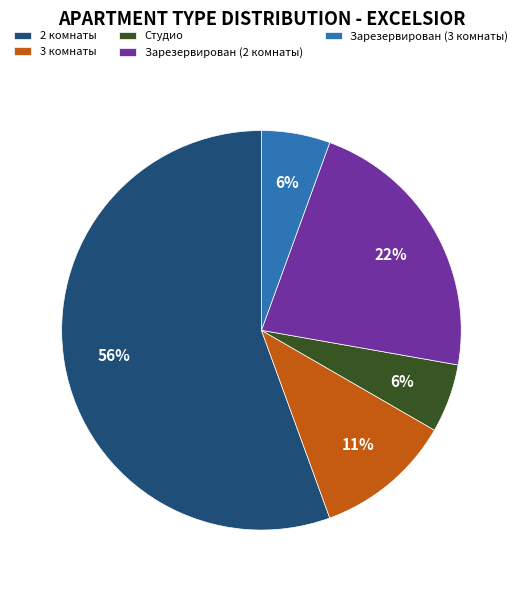

Is there a majority slice in this chart?

Yes